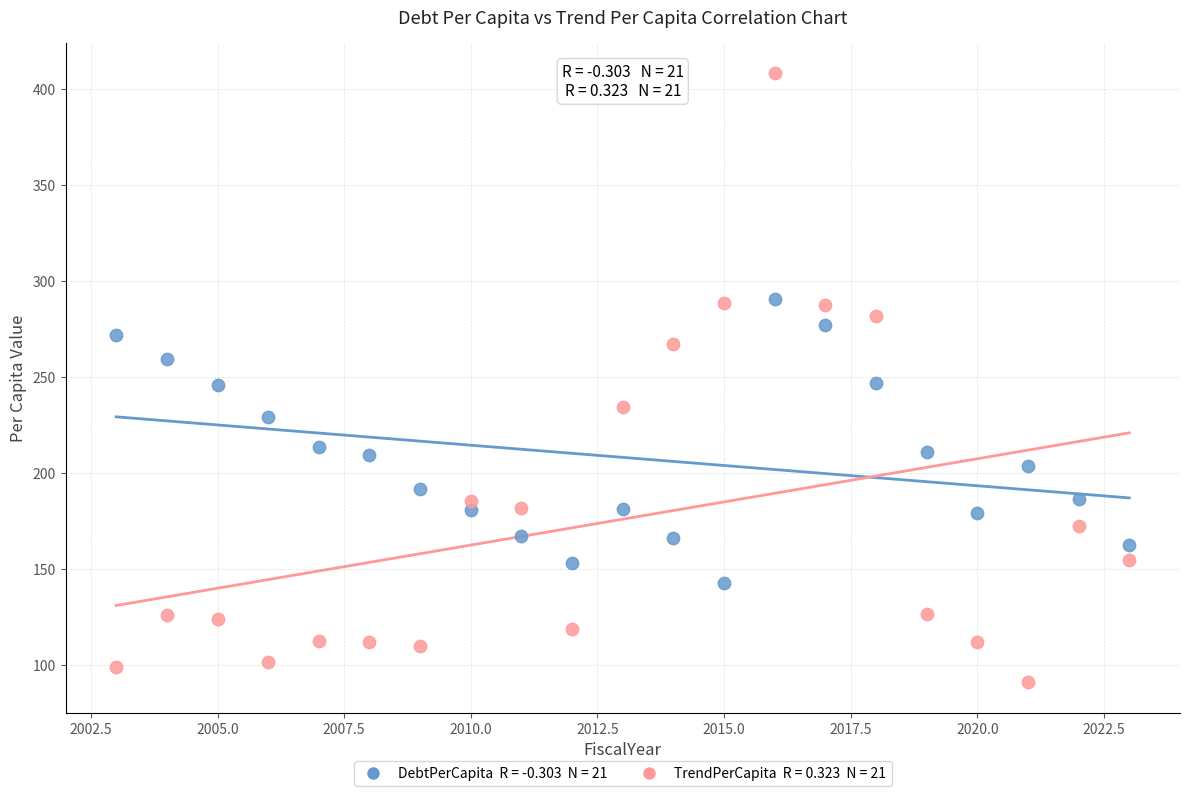

Across all data points, what is the range of Y values (max minus min)?

317.2